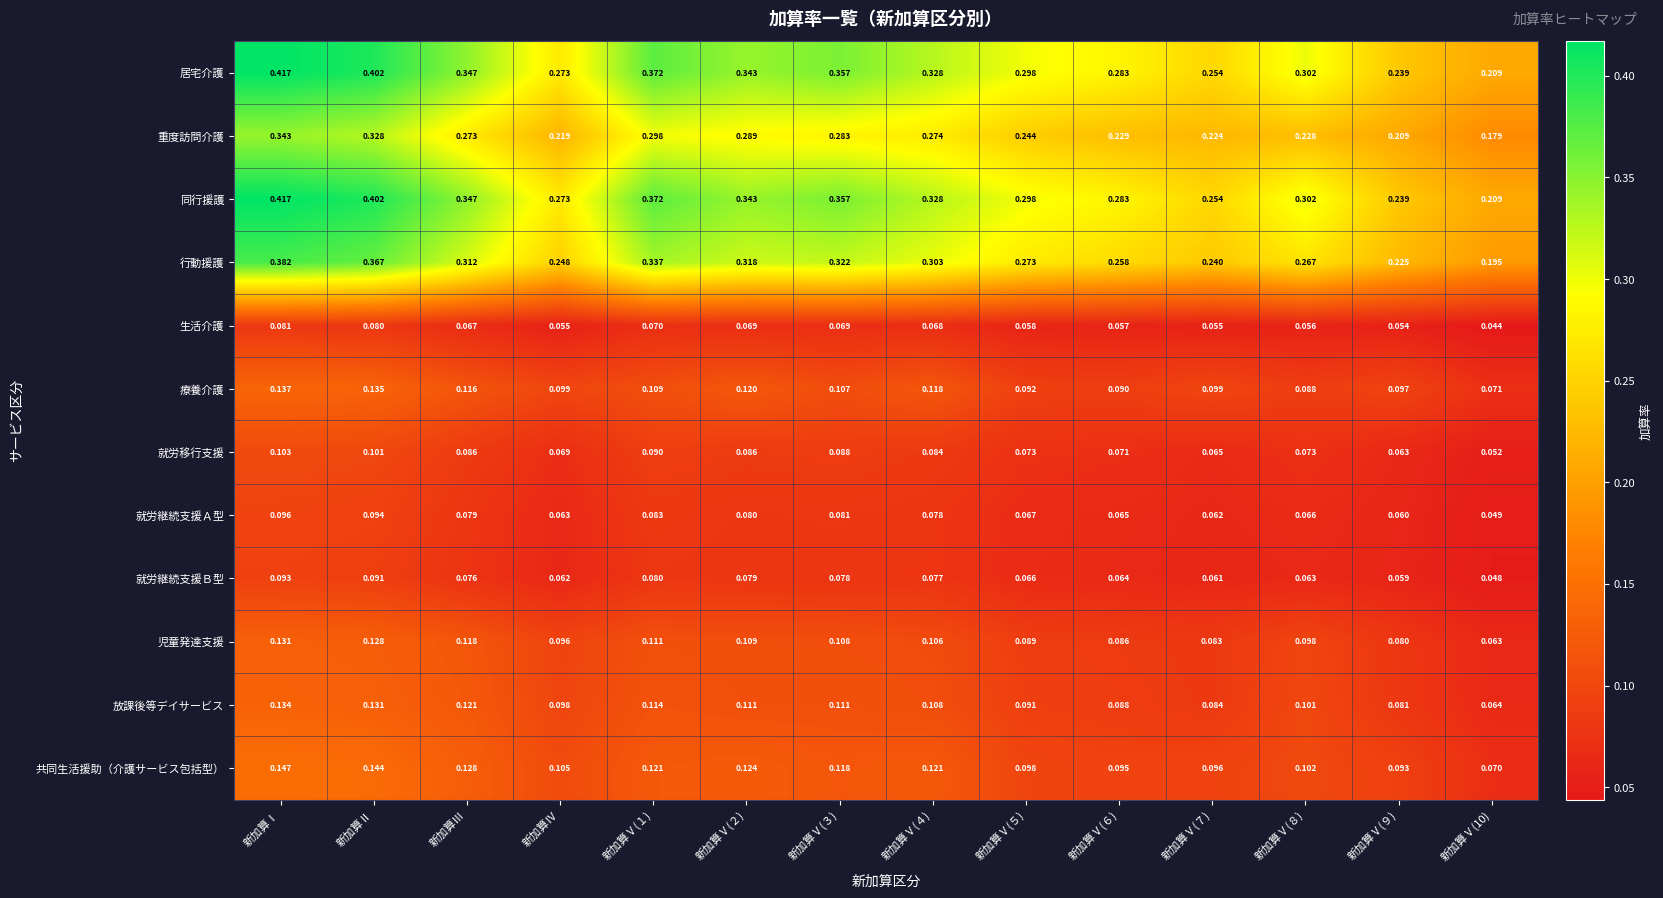

Which category has the highest value in the 児童発達支援 series?

新加算Ⅰ